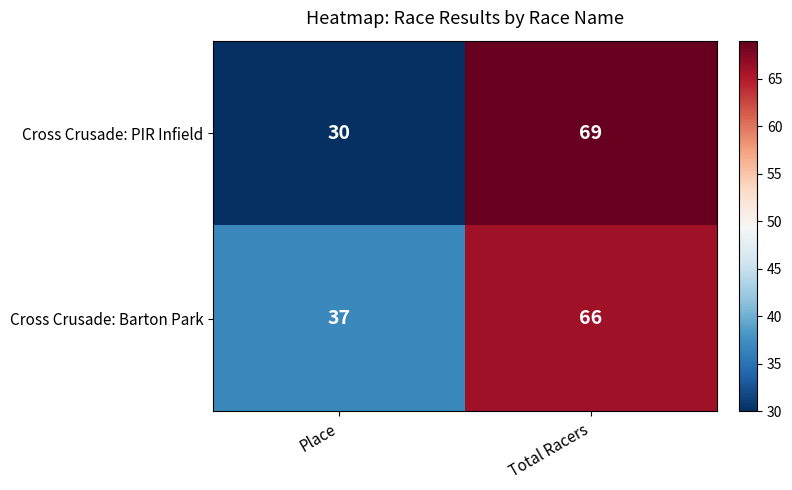

What value does the Cross Crusade: PIR Infield series have at Total Racers, to the nearest 10?

70